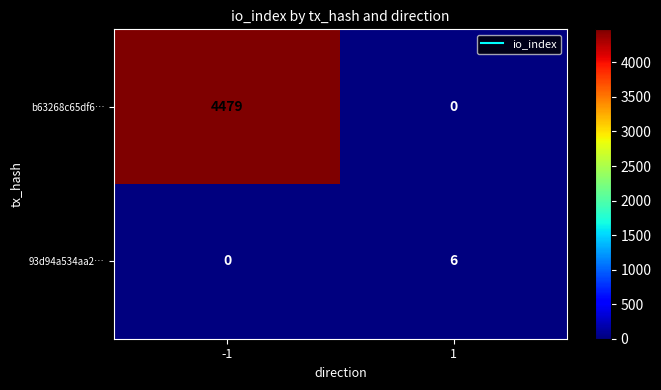

How many series are shown in this chart?

2